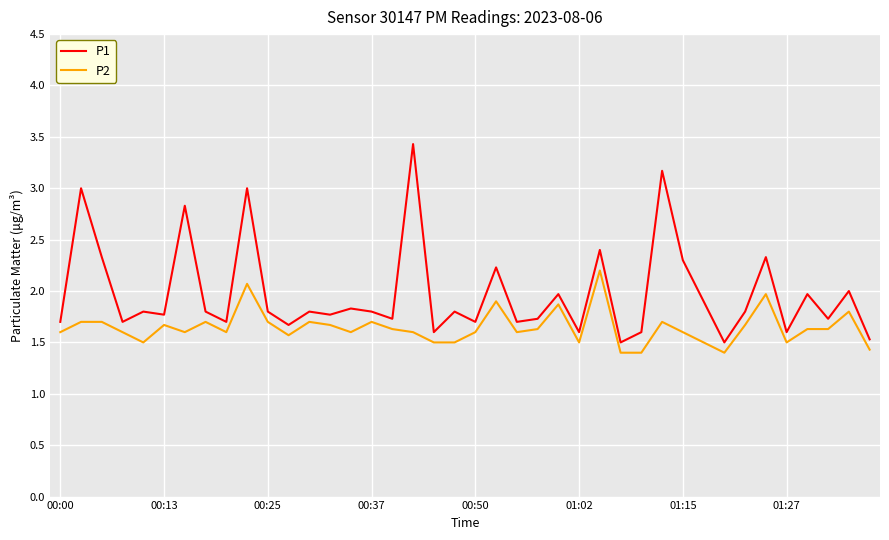

Does the chart have visible grid lines?

Yes